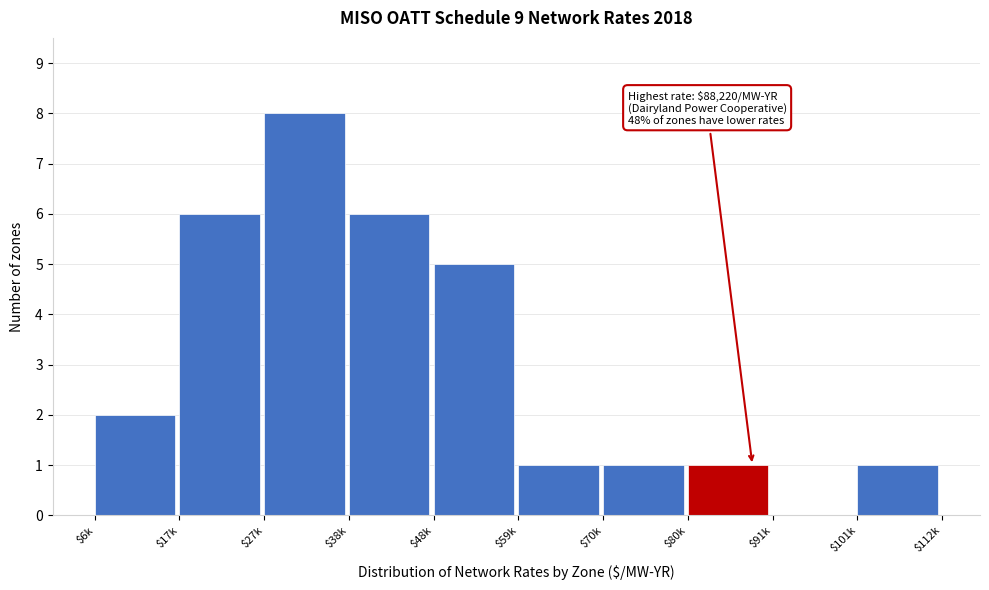

The value at $101k is 0. True or false?

False